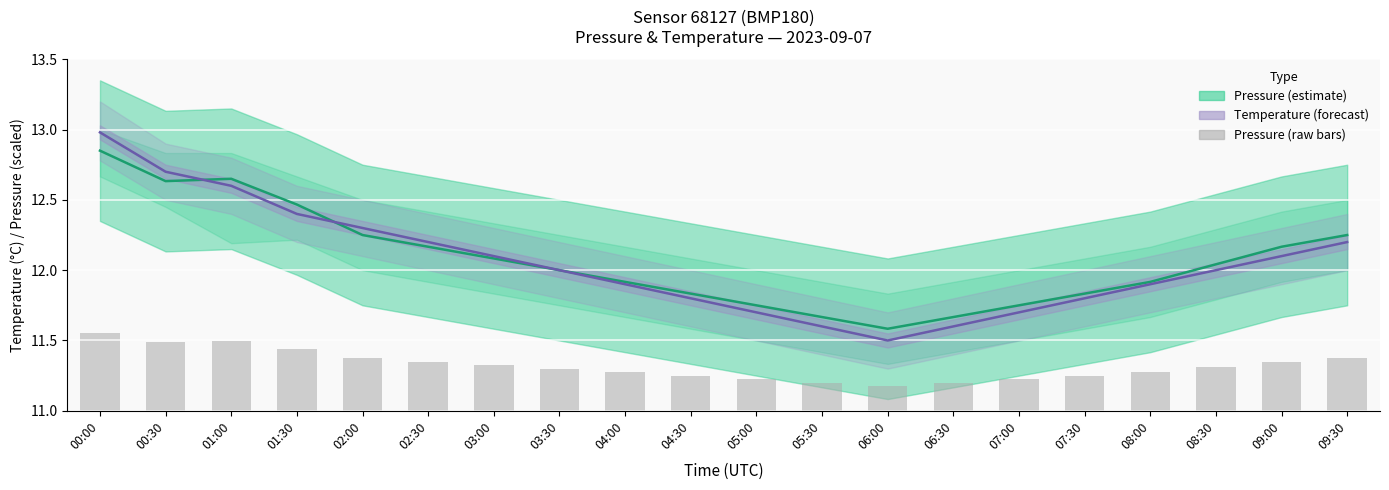

What is the label of the 10th bar from the left?

04:30